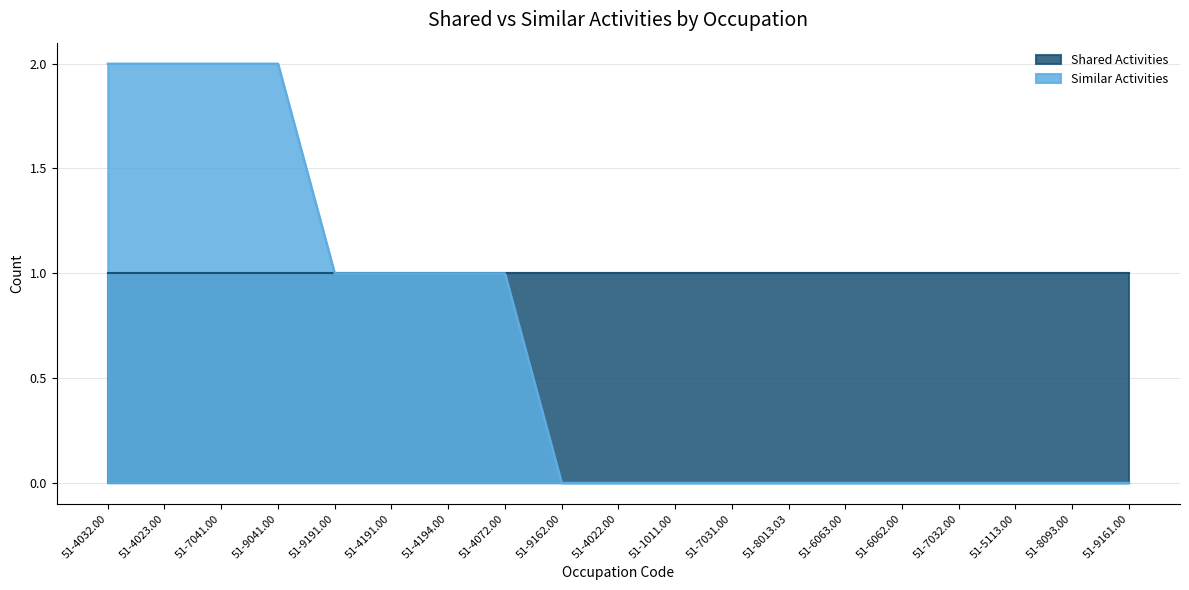

True or false: the data shows 1 at 51-7041.00.

False